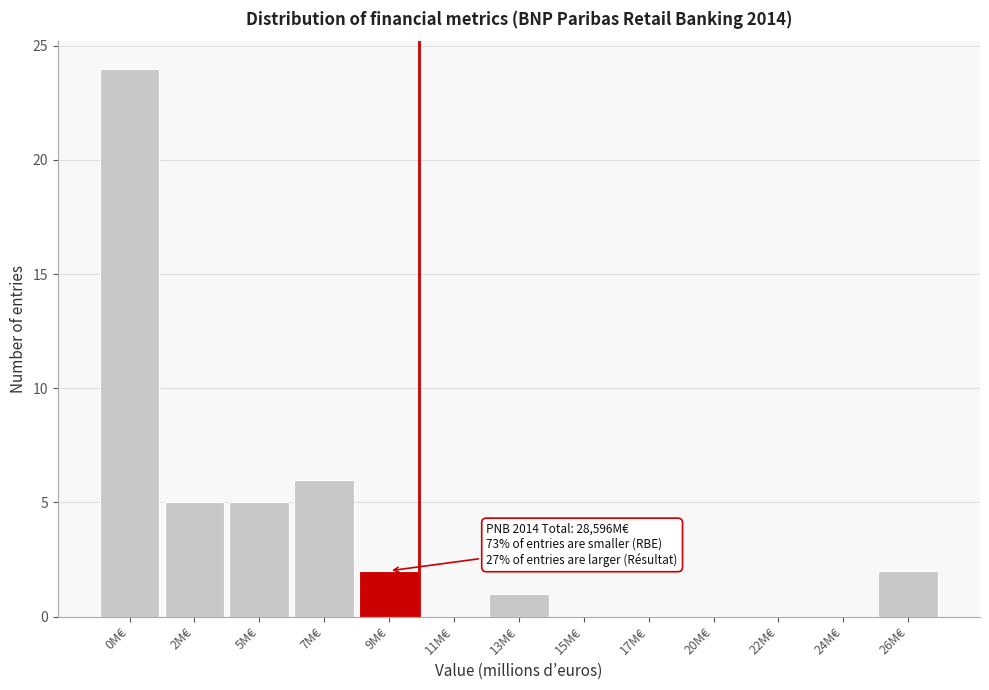

Reading left to right, transcribe all the data shown in this chart.

0M€=24	2M€=5	5M€=5	7M€=6	9M€=2	11M€=0	13M€=1	15M€=0	17M€=0	20M€=0	22M€=0	24M€=0	26M€=2